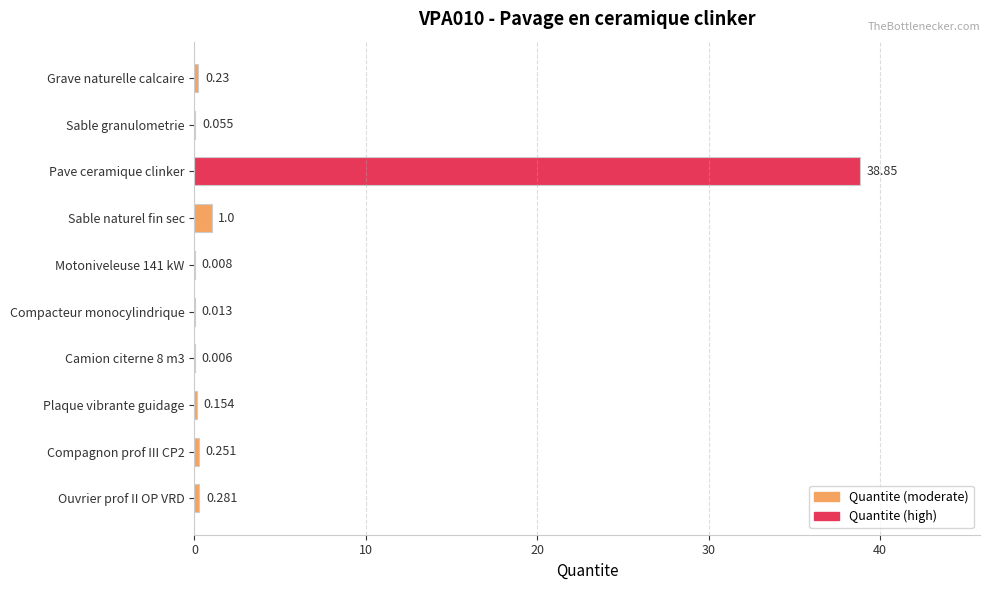

At which label is the value closest to 19?

Sable naturel fin sec